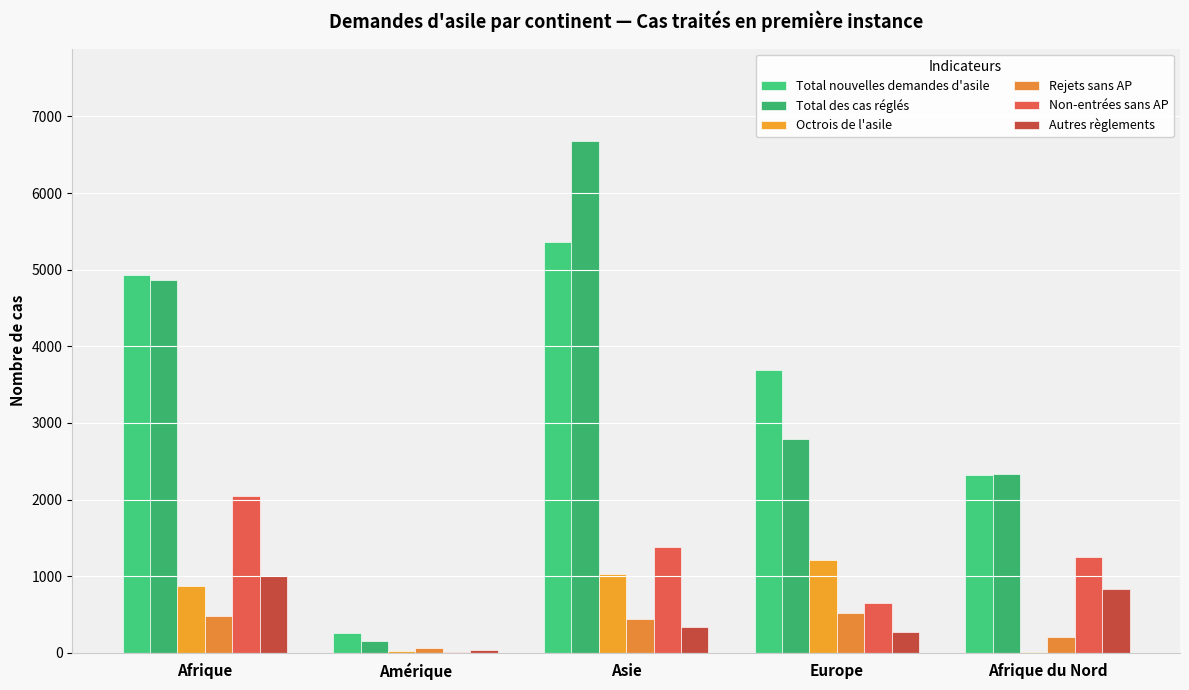

What is the average value of the Total nouvelles demandes d'asile series?

3311